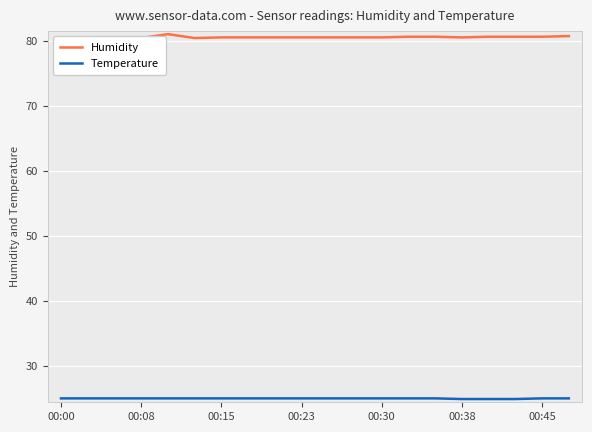

What are all the series names shown in the legend?

Humidity, Temperature